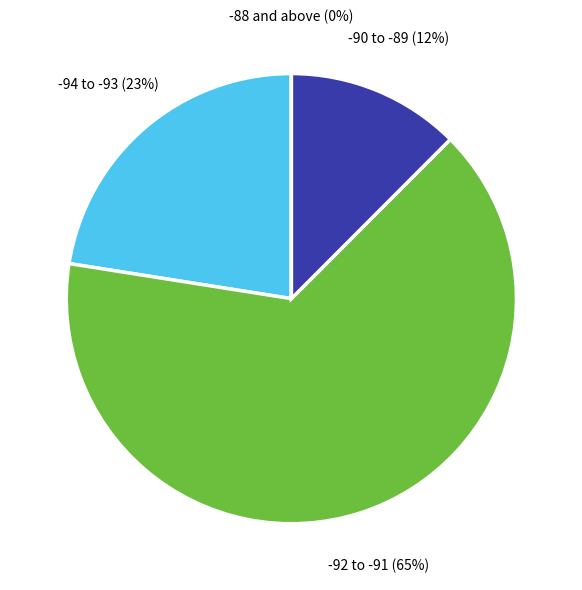

Do 16 and 0 together represent more than half of the pie?

No